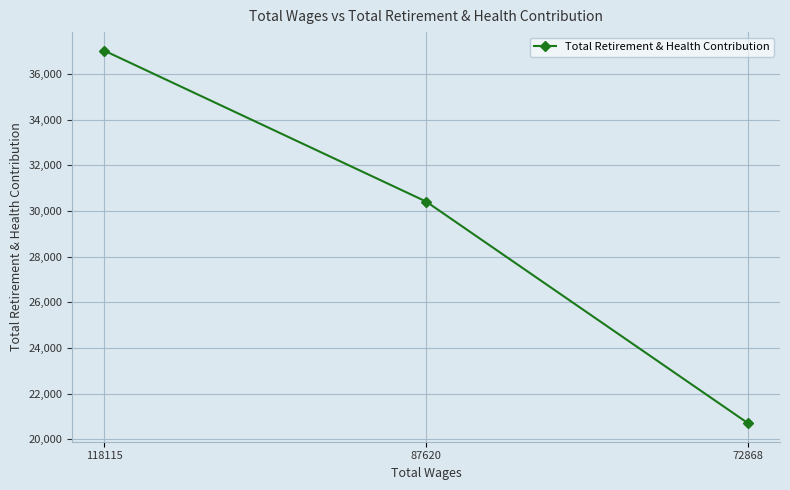

The chart shows a value of 19004 at 87620. True or false?

False